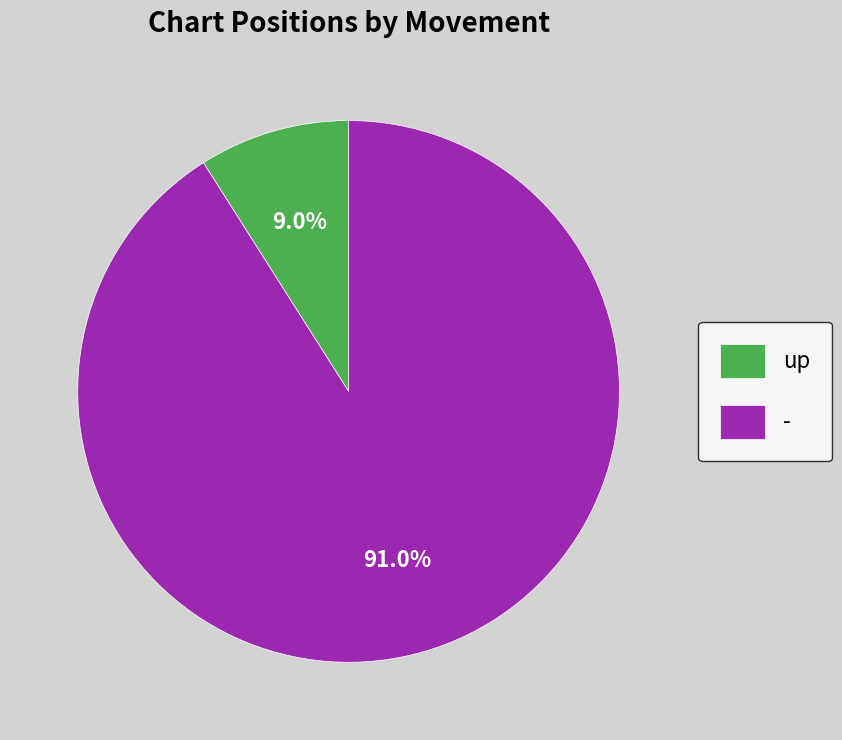

Which category has the smallest portion of the pie?

up